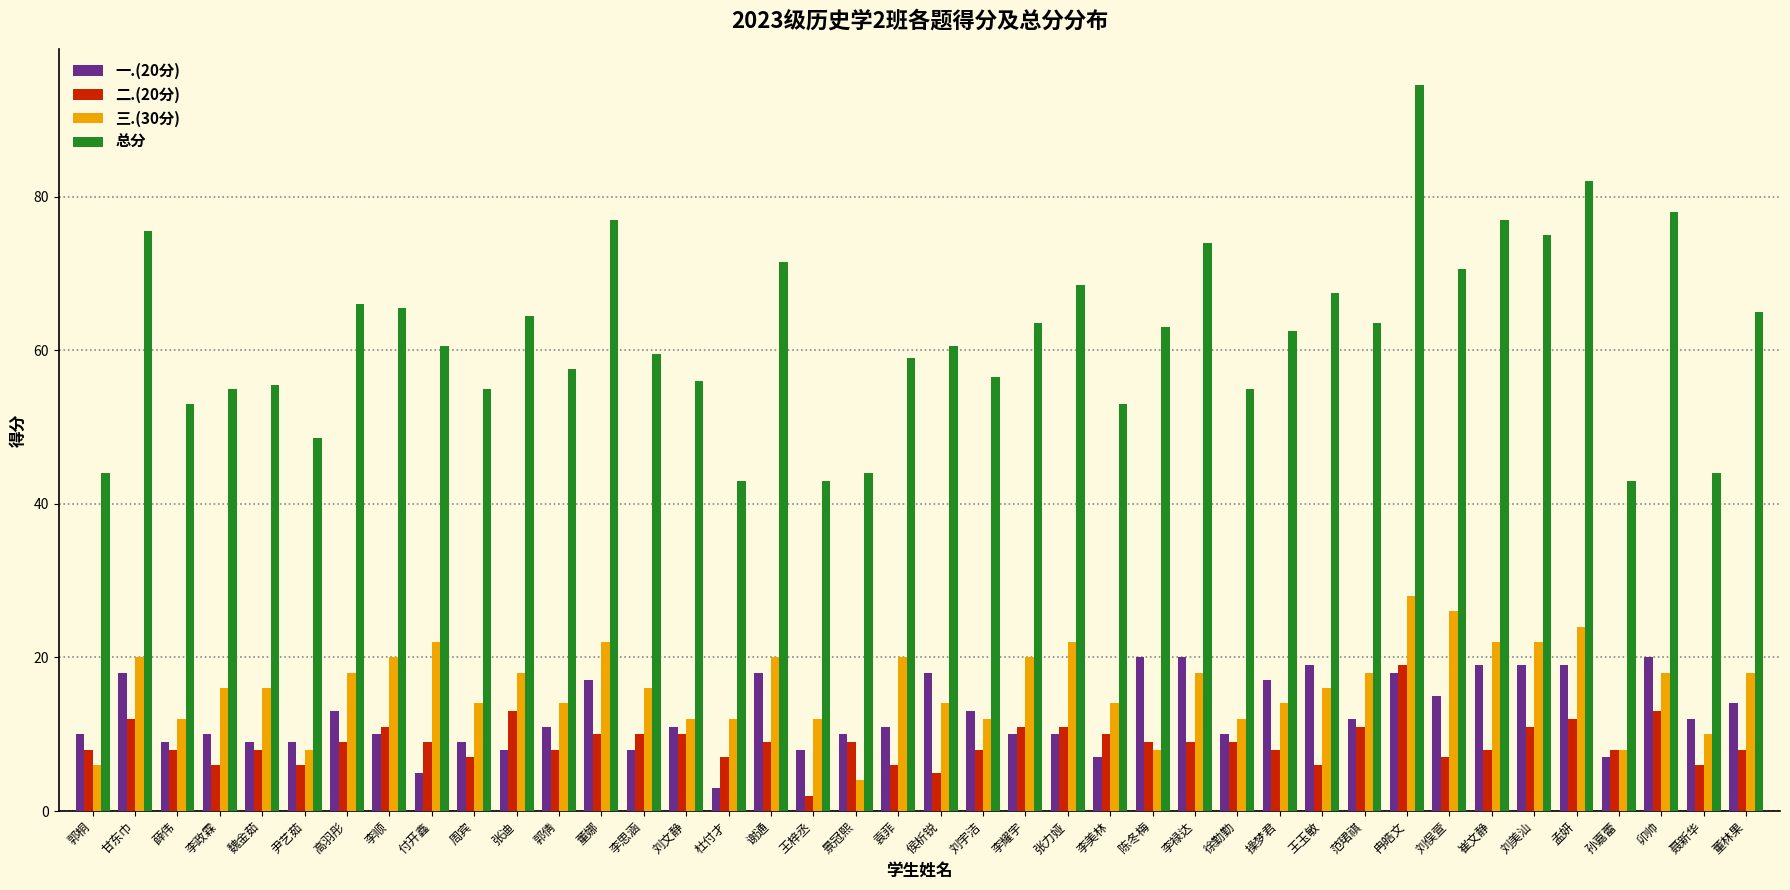

What is the approximate value of 二.(20分) at 李思涵?

10.0